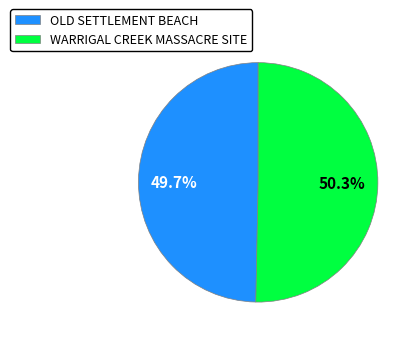

Is there any slice that represents more than half of the pie?

Yes